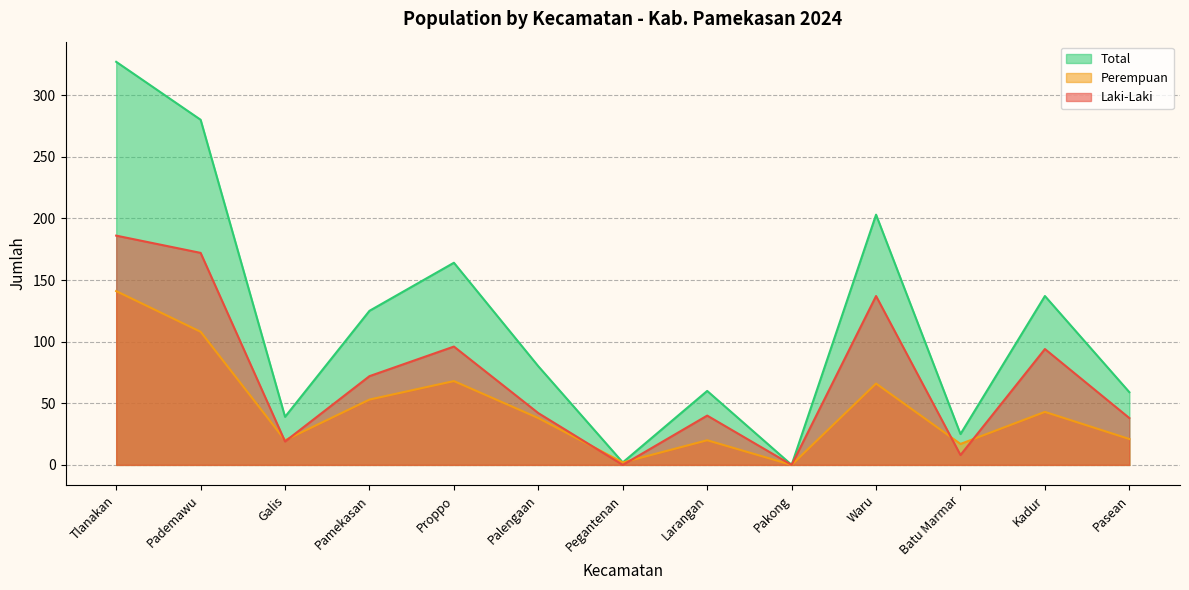

Is it true that Laki-Laki equals 66 at Larangan?

False